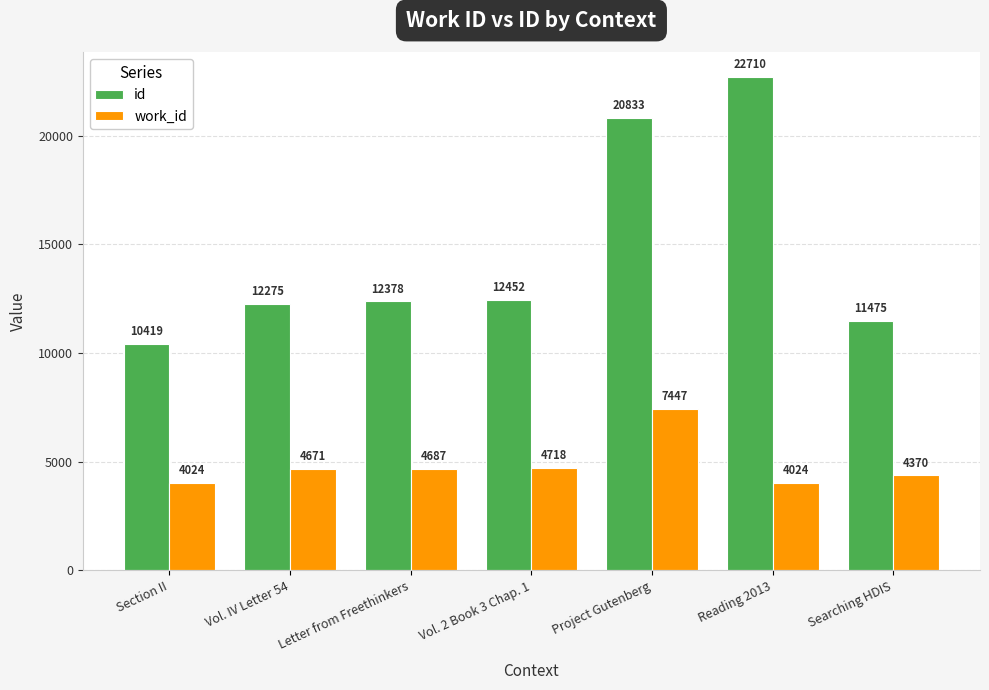

Reading right to left, extract all data points from this chart.

id: Searching HDIS=11475	Reading 2013=22710	Project Gutenberg=20833	Vol. 2 Book 3 Chap. 1=12452	Letter from Freethinkers=12378	Vol. IV Letter 54=12275	Section II=10419
work_id: Searching HDIS=4370	Reading 2013=4024	Project Gutenberg=7447	Vol. 2 Book 3 Chap. 1=4718	Letter from Freethinkers=4687	Vol. IV Letter 54=4671	Section II=4024